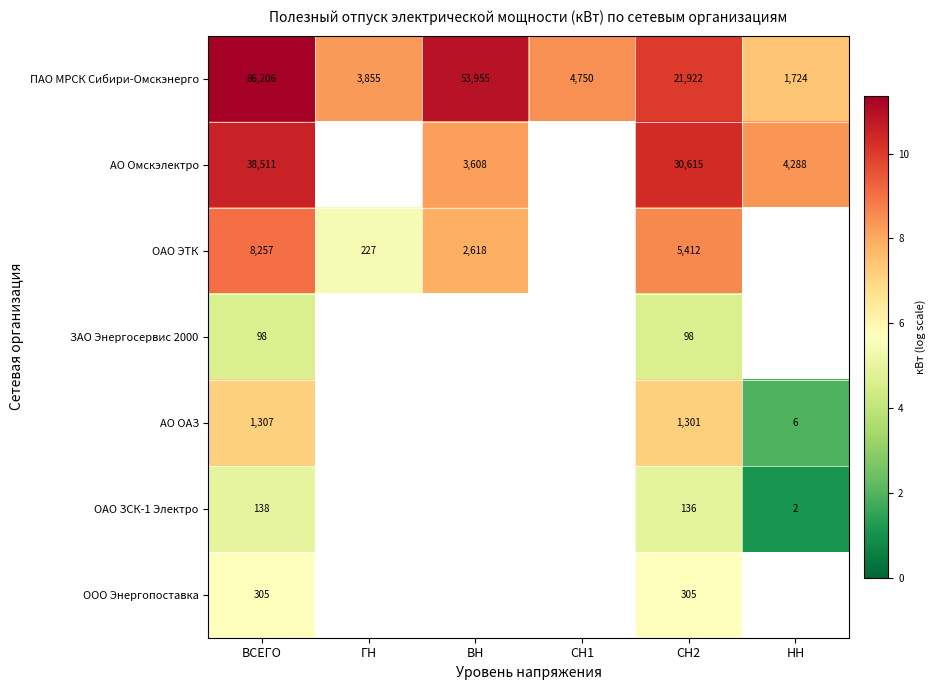

The ПАО МРСК Сибири-Омскэнерго series shows 1.8 at ГН. True or false?

False